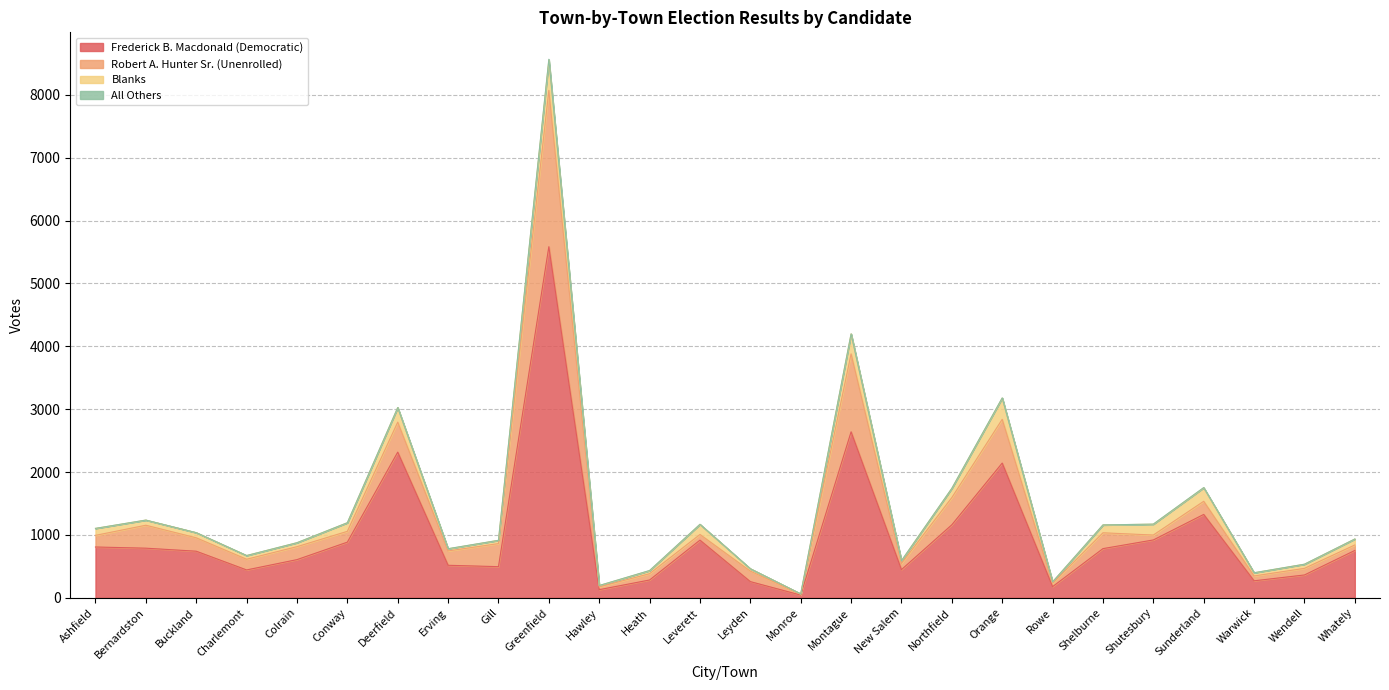

Does the chart have visible grid lines?

Yes